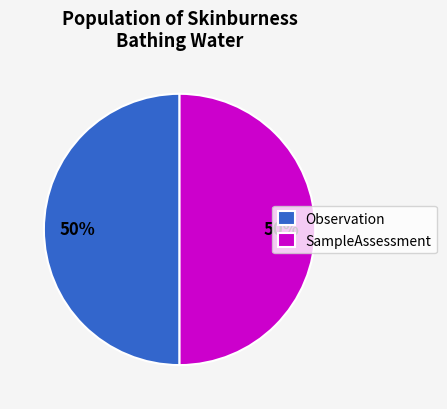

Combined, do Observation and SampleAssessment account for over 50%?

Yes